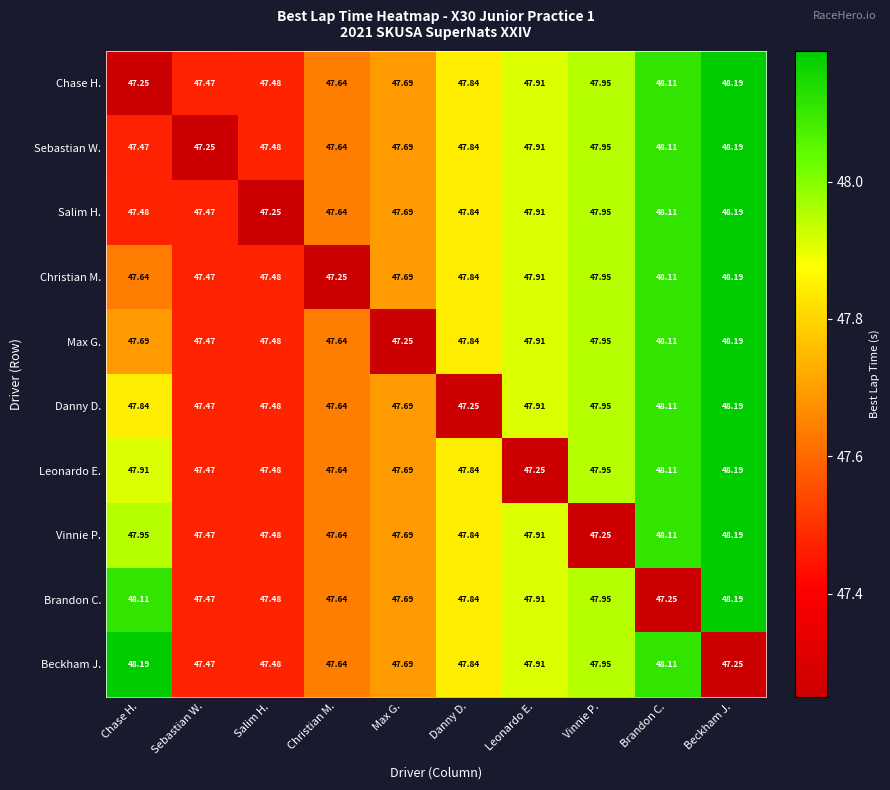

Which category has the lowest value in the Chase H. series?

Chase H.